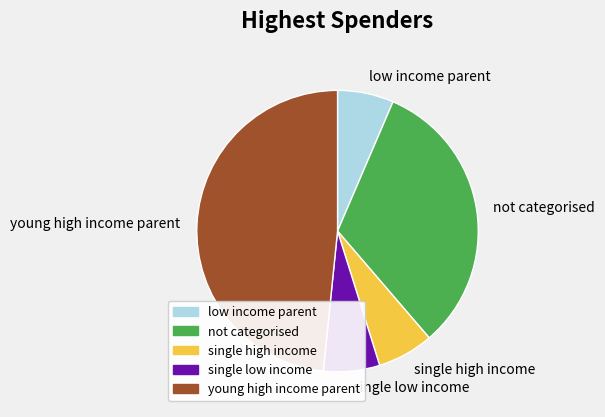

Does not categorised account for over 50% of the chart?

No